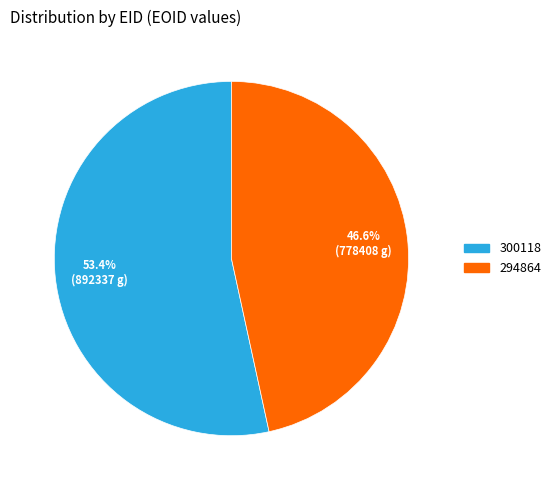

What percentage is NOT represented by 294864?

53.4%